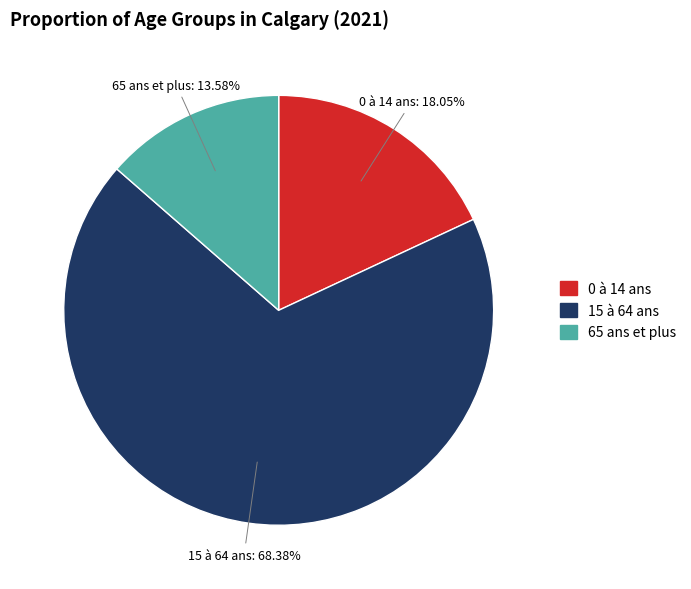

What is the majority slice?

15 à 64 ans